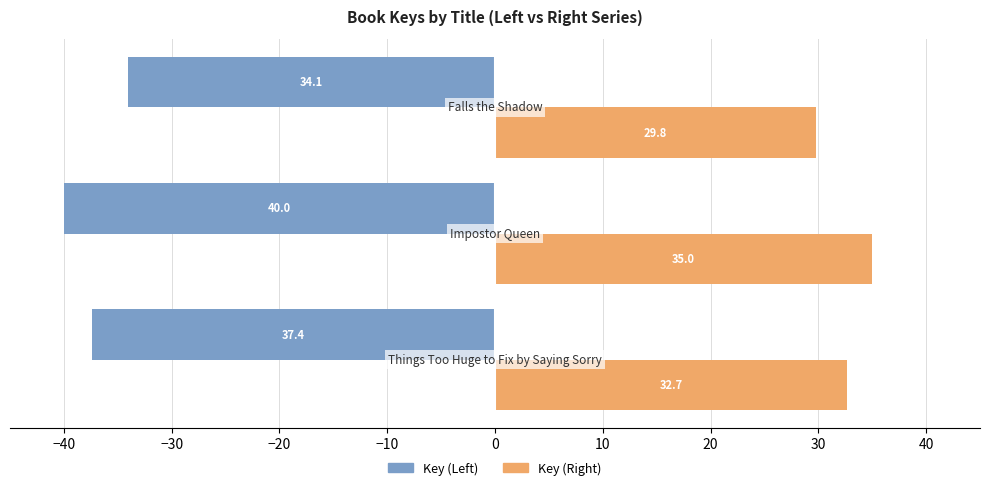

How many Key (Right) values are between 29 and 35?

3